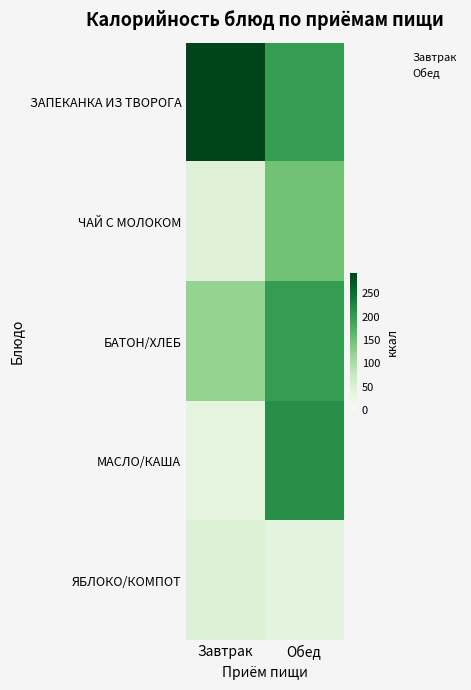

What is the sum of all Завтрак values?

539.9